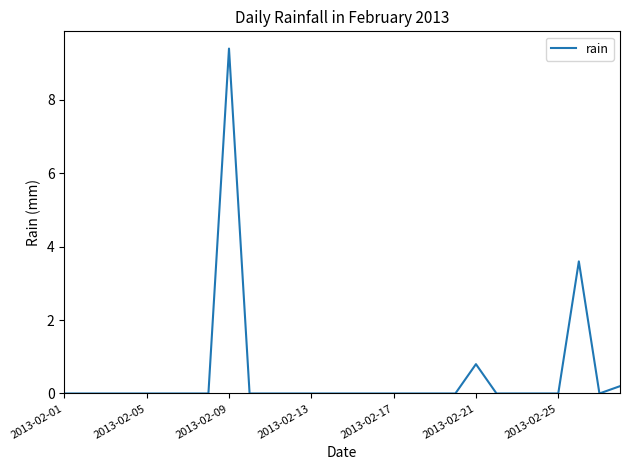

True or false: there are more than 2 points higher than both neighbors.

True